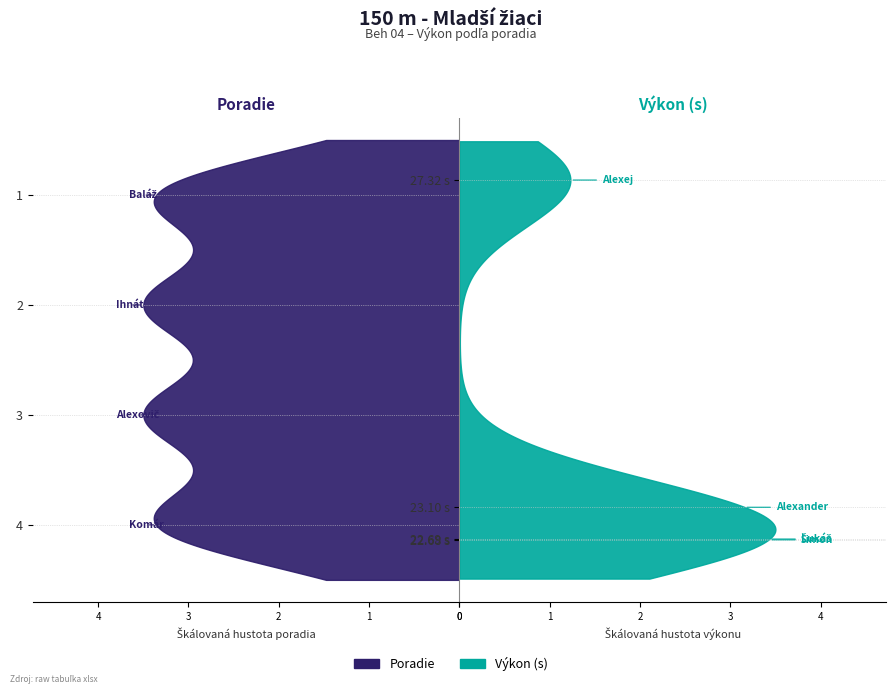

Reading left to right, what are all the values shown in this chart?

Poradie: Baláž Šimon=1.0	Ihnát Lukáš=2.0	Alexovič Alexander=3.0	Komár Alexej=4.0
Výkon: Baláž Šimon=22.7	Ihnát Lukáš=22.7	Alexovič Alexander=23.1	Komár Alexej=27.3